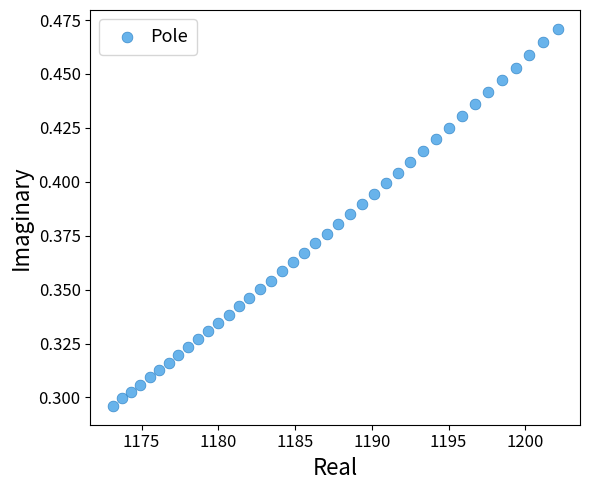

What is the range of X values (max minus min)?

29.0